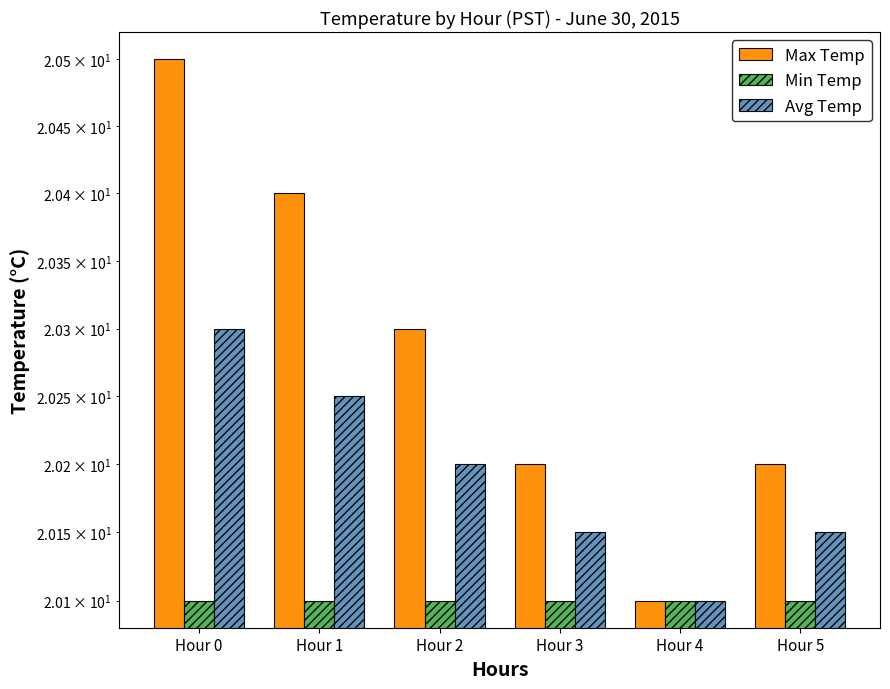

How many groups of bars are there?

6